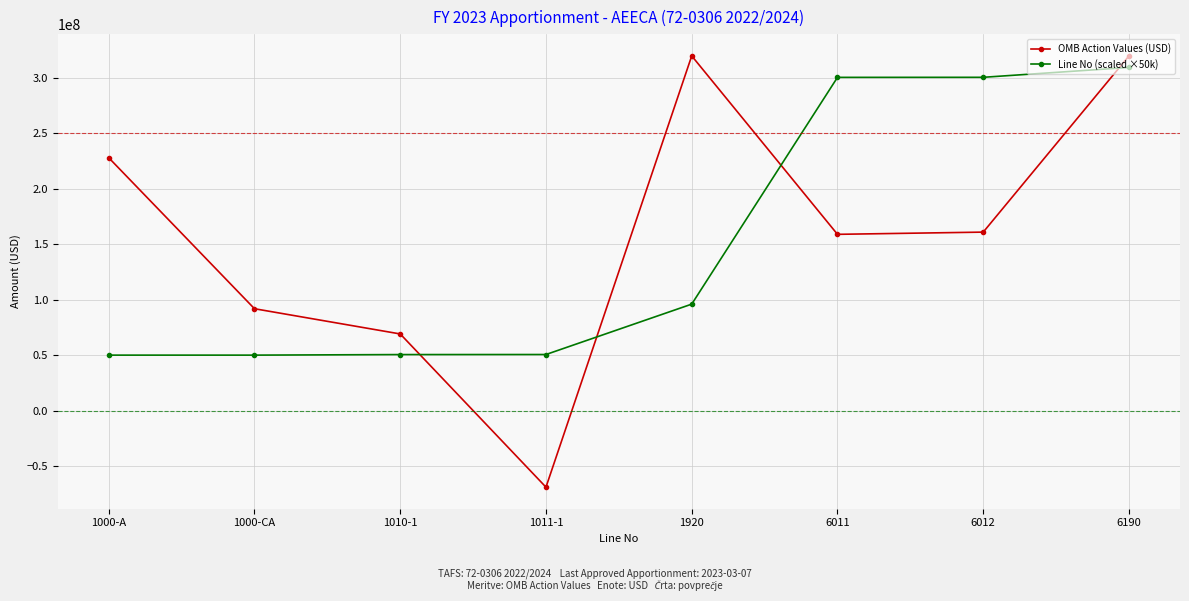

What is the value of the Line No (scaled ×50k) point at the 4th from the left?

50550000